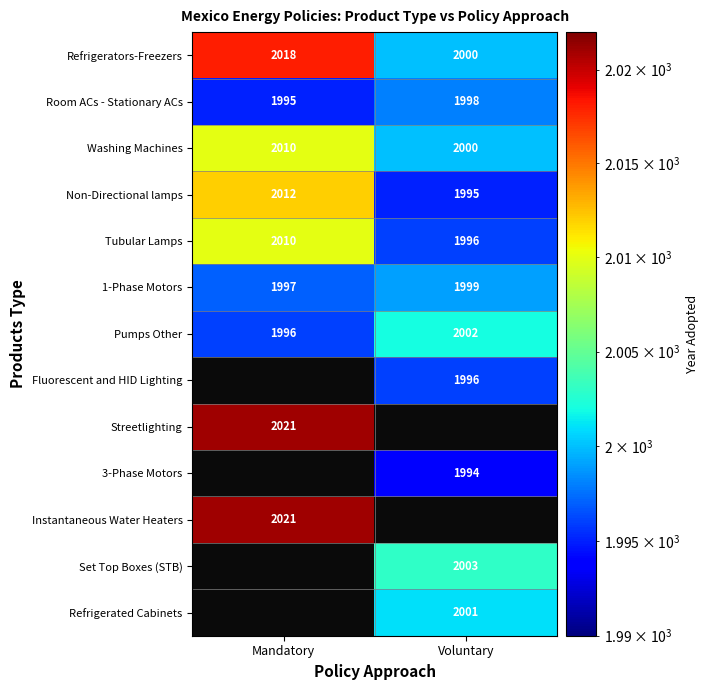

How many 1-Phase Motors values are between 1997 and 1999?

2